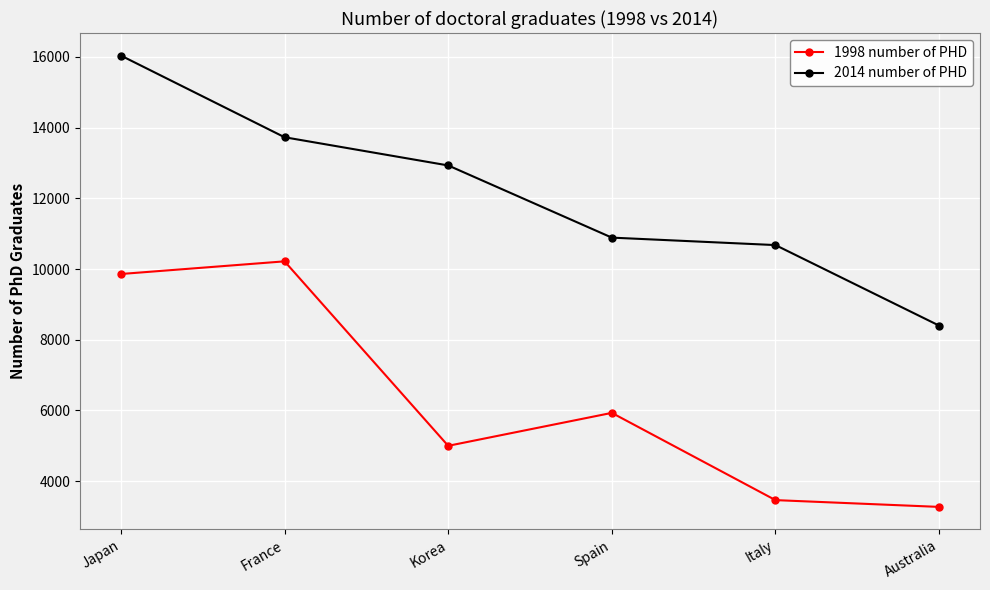

What is the label of the 3rd point from the right?

Spain